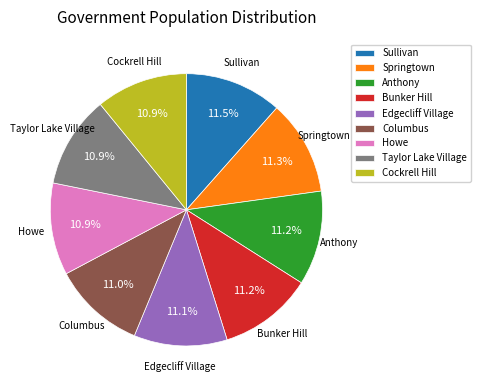

How much of the chart is everything except Sullivan?

88.5%